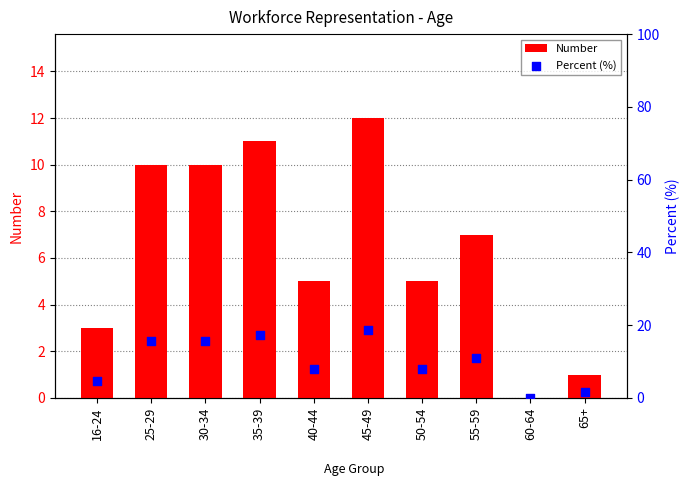

Which series has the largest total across all categories?

Percent (%)